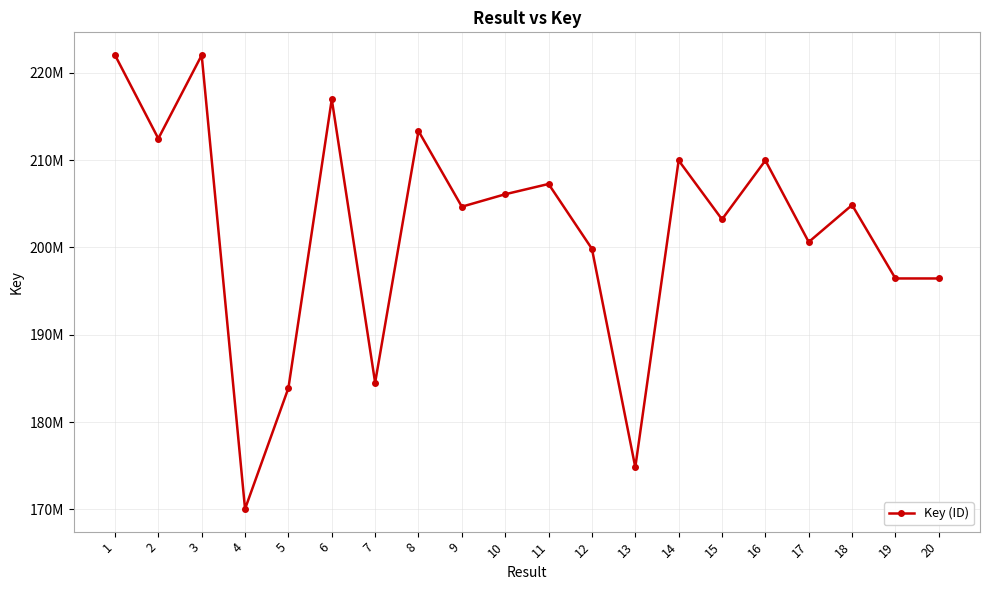

Which has a higher value, 3 or 2?

3